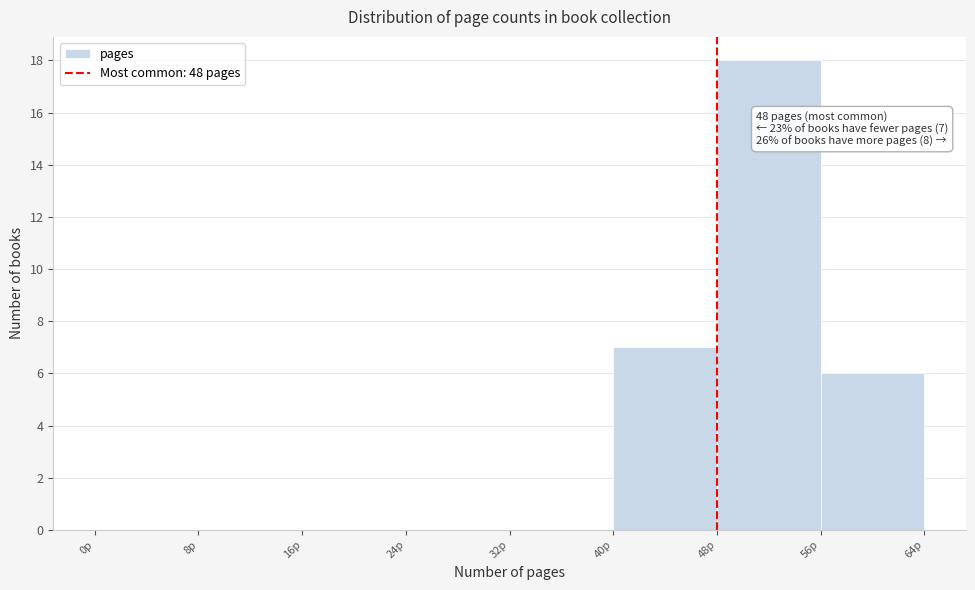

Which range on the x-axis has the tallest bar?

48 to 56